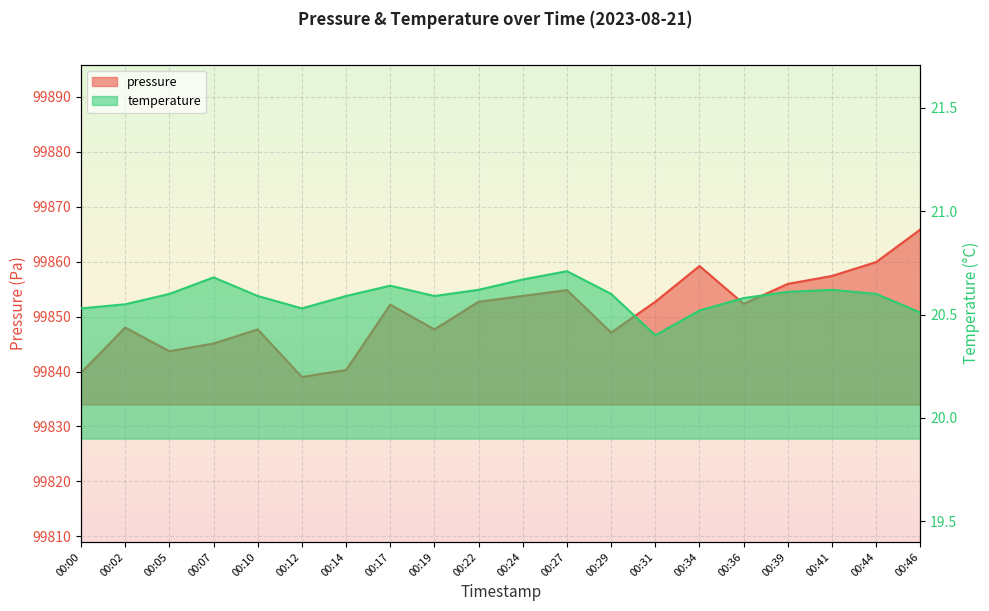

How many lines are shown in the chart?

2